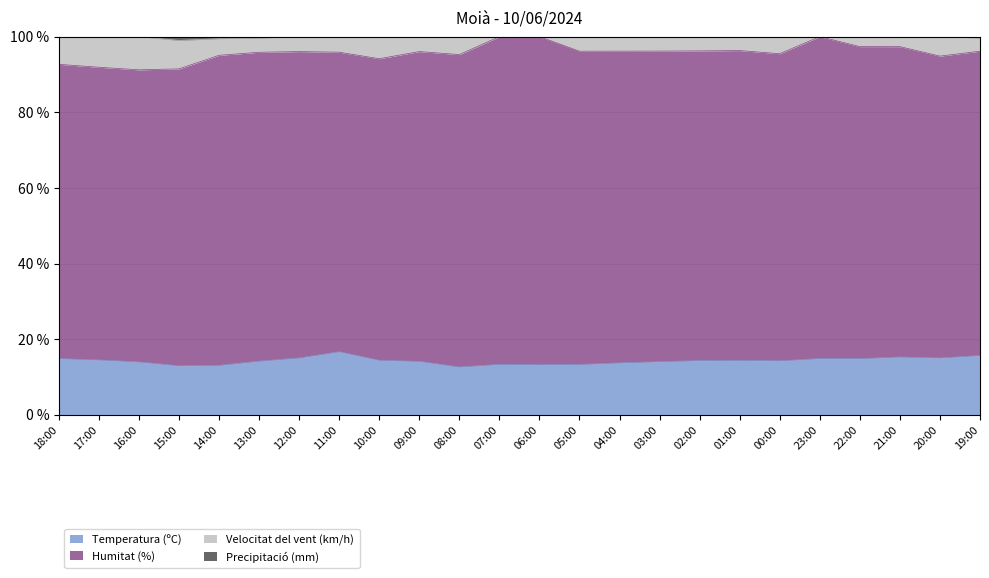

Between 18:00 and 03:00, which is larger?

03:00